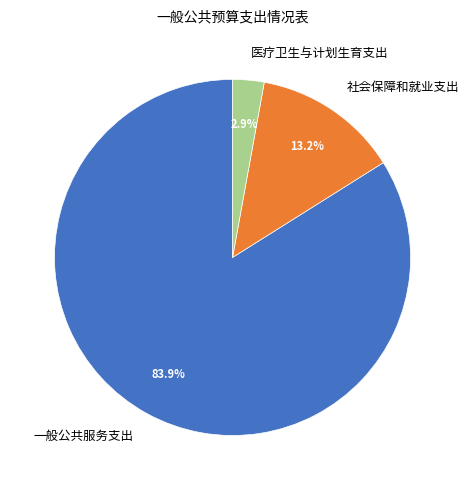

Which category has the smallest portion of the pie?

医疗卫生与计划生育支出